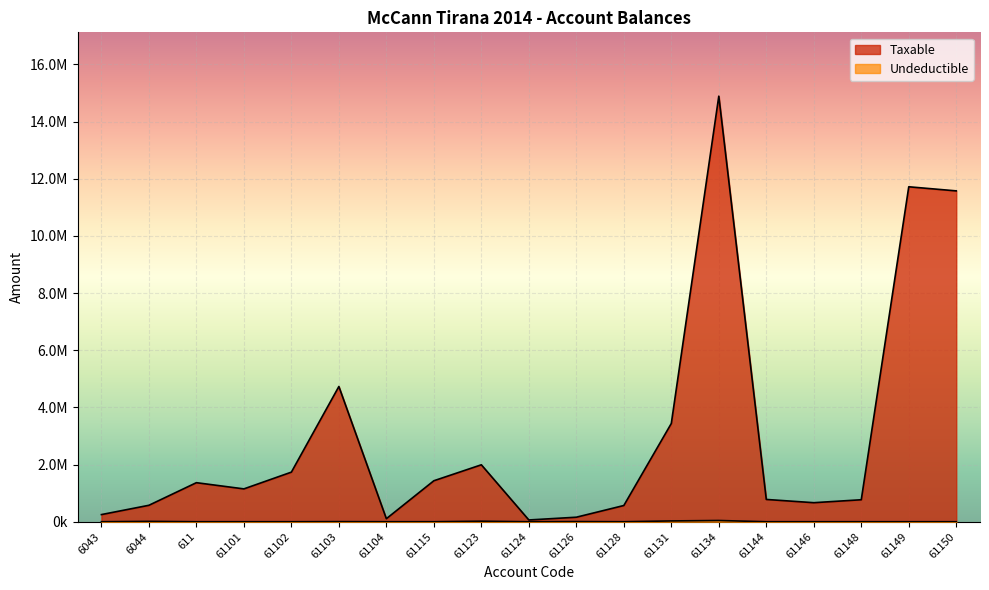

What are all the series names shown in the legend?

Taxable, Undeductible